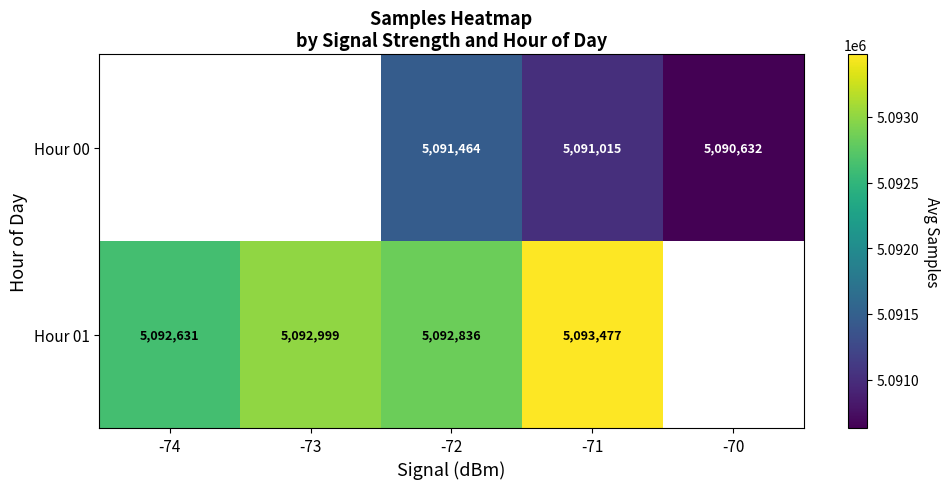

What is the spread (max minus min) of values at -72?

1372.0